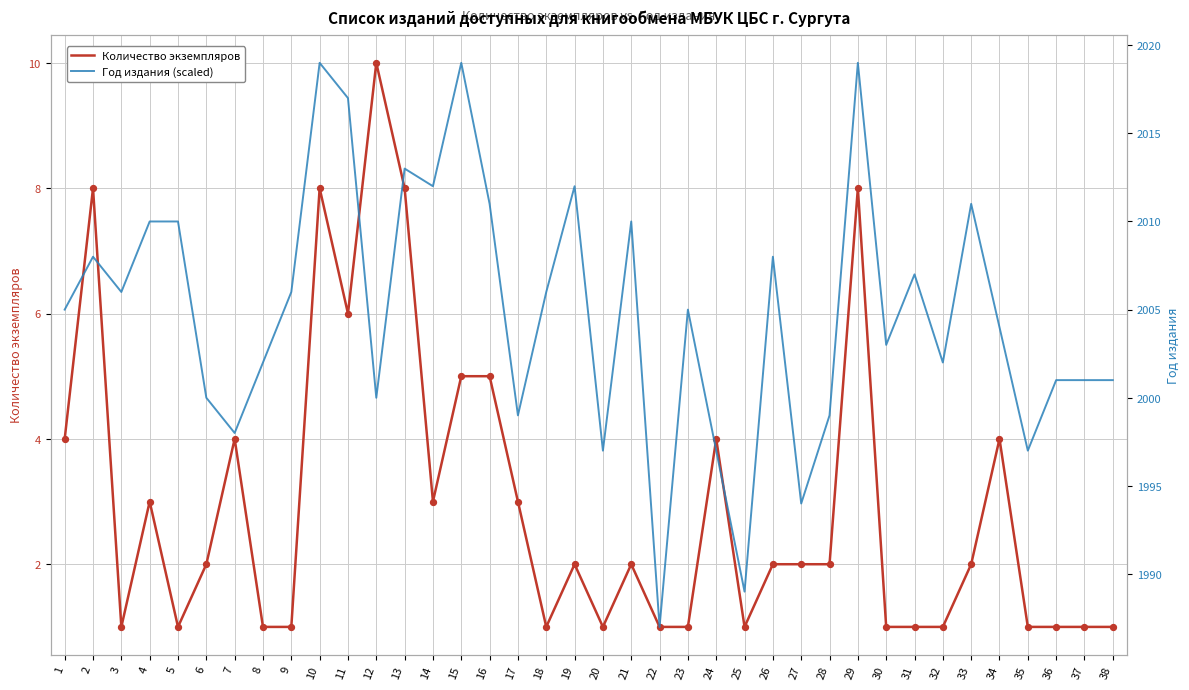

Which series contains the lowest Y value?

Количество экземпляров